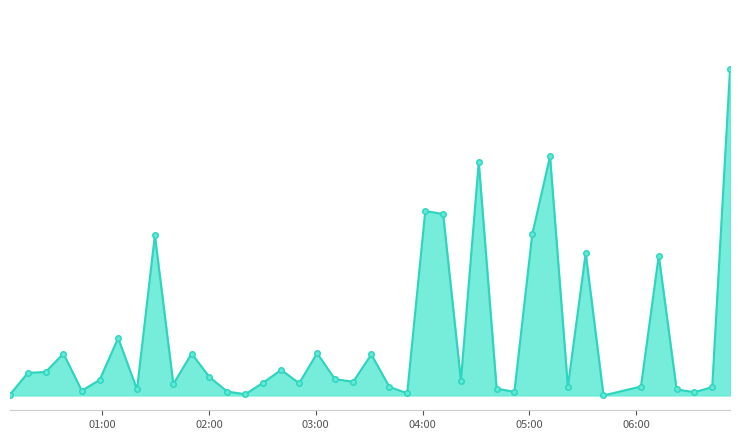

Does the chart have visible grid lines?

No